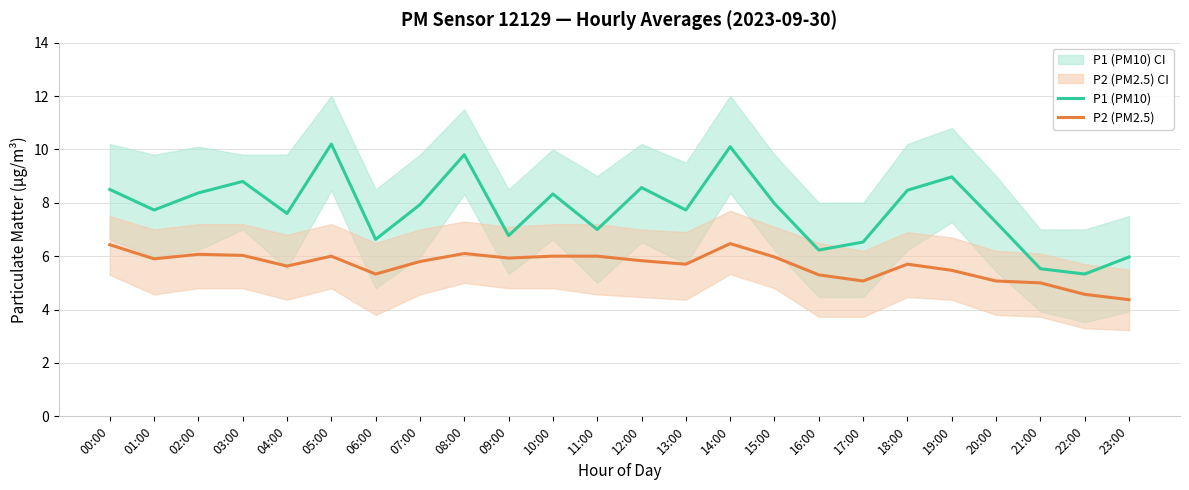

True or false: P1 (PM10) has a value of 7.3 at 20:00.

True